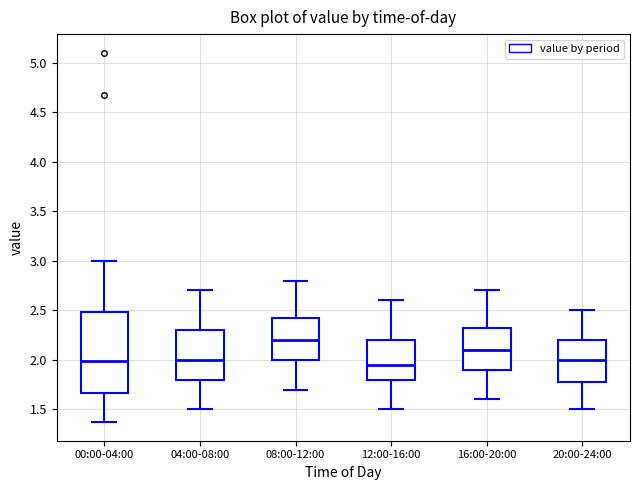

Comparing the boxes themselves (not the whiskers), which one is the tallest?

00:00-04:00